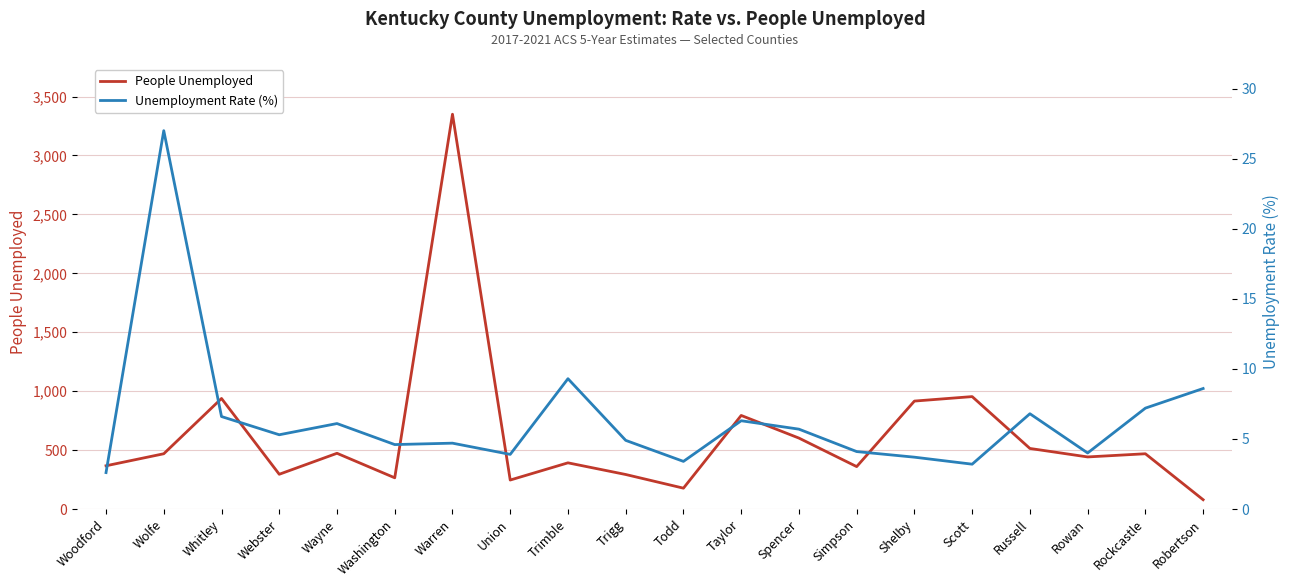

What is the difference between the maximum and minimum values in the Unemployment Rate (%) series?

24.4